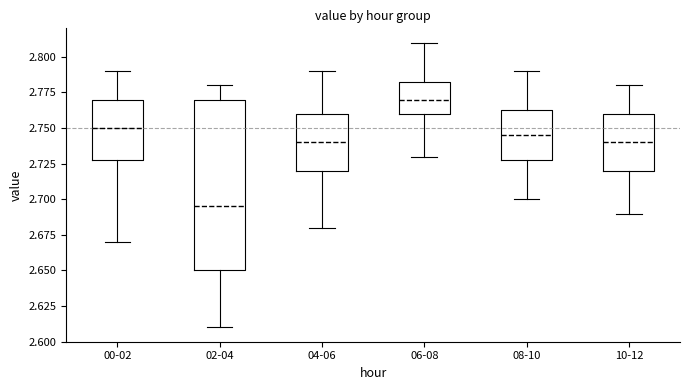

Comparing the boxes themselves (not the whiskers), which one is the tallest?

02-04